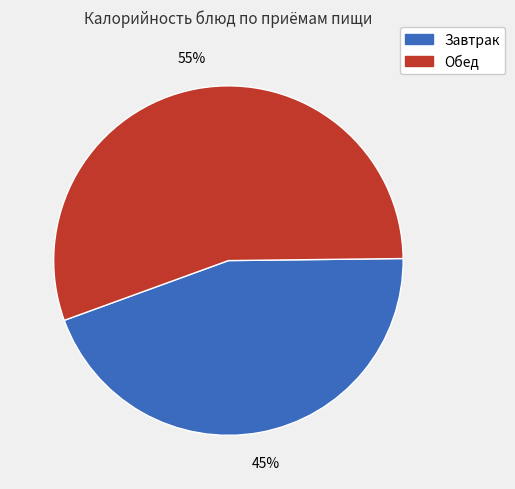

Does any single category account for the majority?

Yes